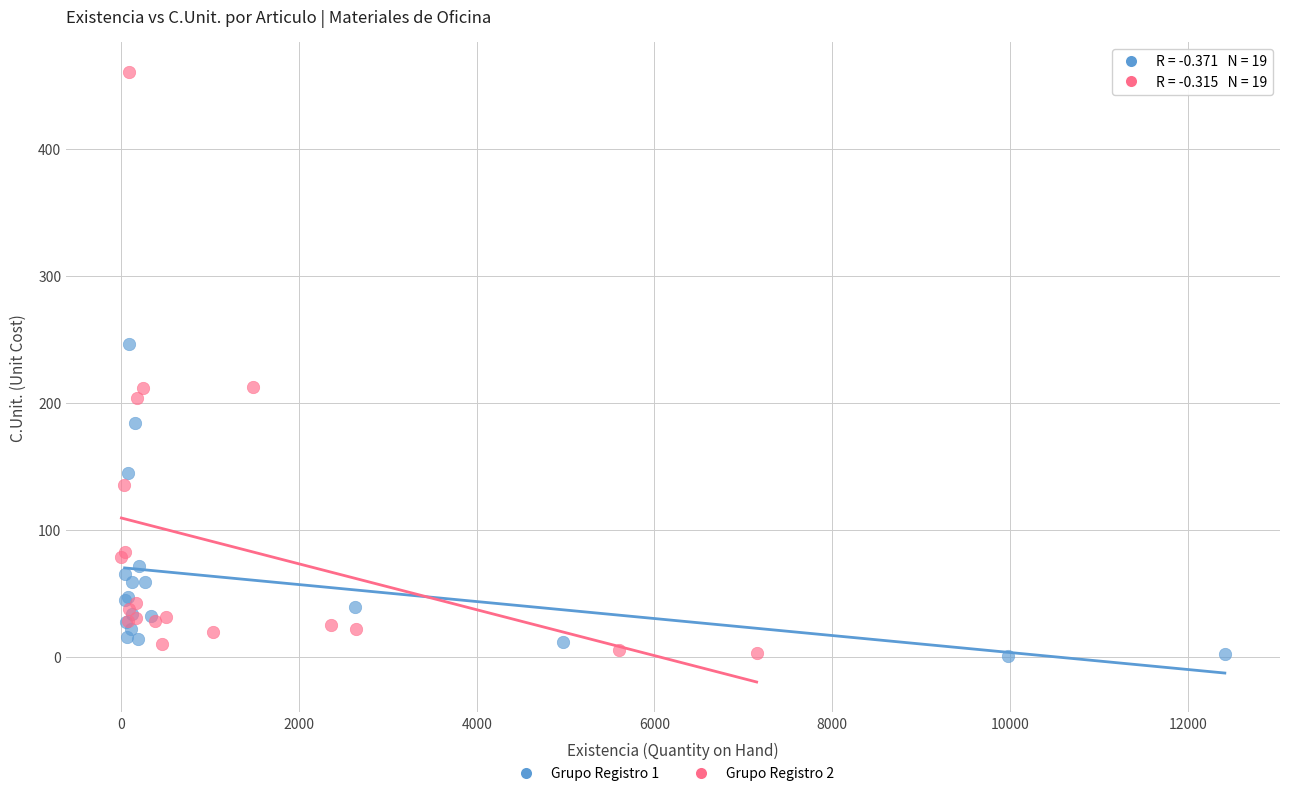

Which series reaches the maximum Y coordinate?

Grupo Registro 2